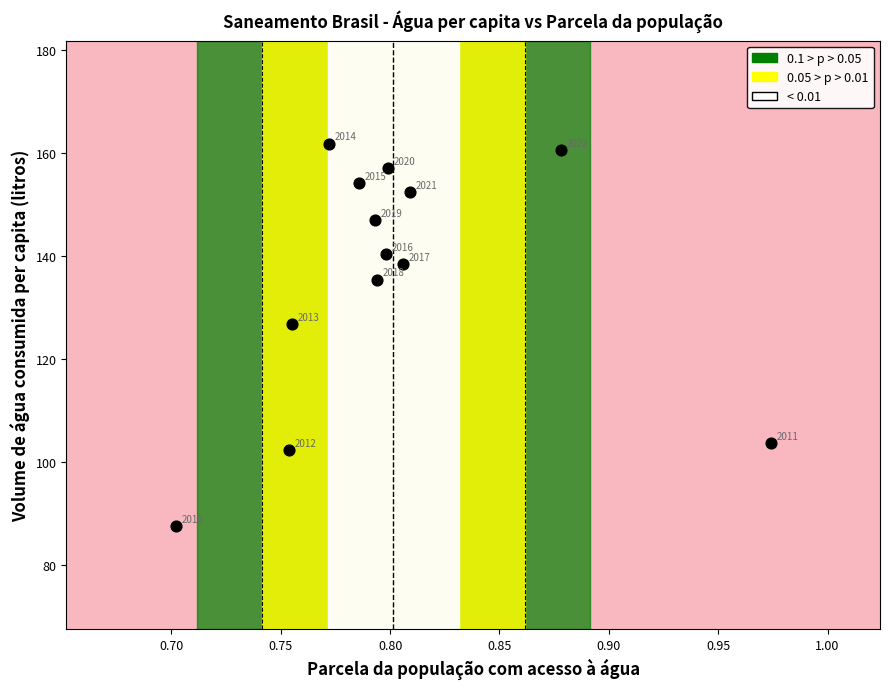

What Y value in the scatter plot is closest to 124?

126.8